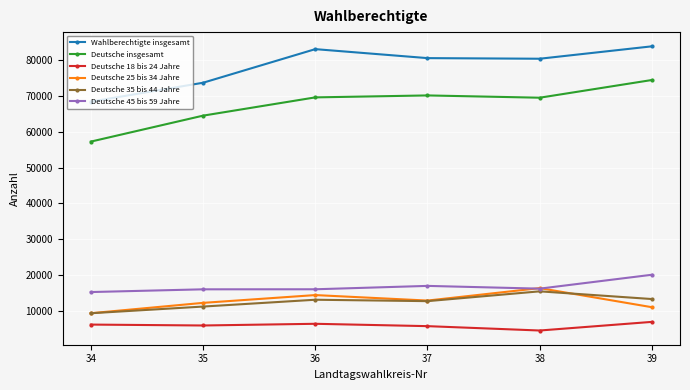

True or false: Wahlberechtigte insgesamt and Deutsche 35 bis 44 Jahre cross at least once.

False